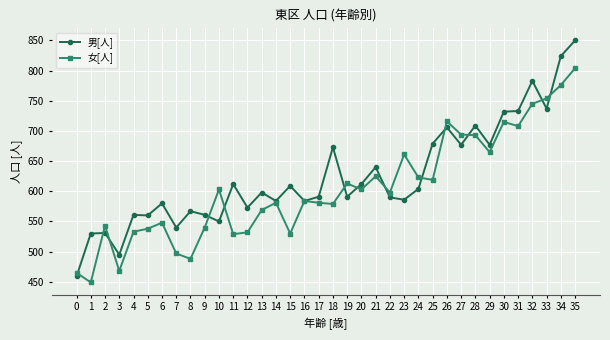

Which series has the largest total across all categories?

男[人]